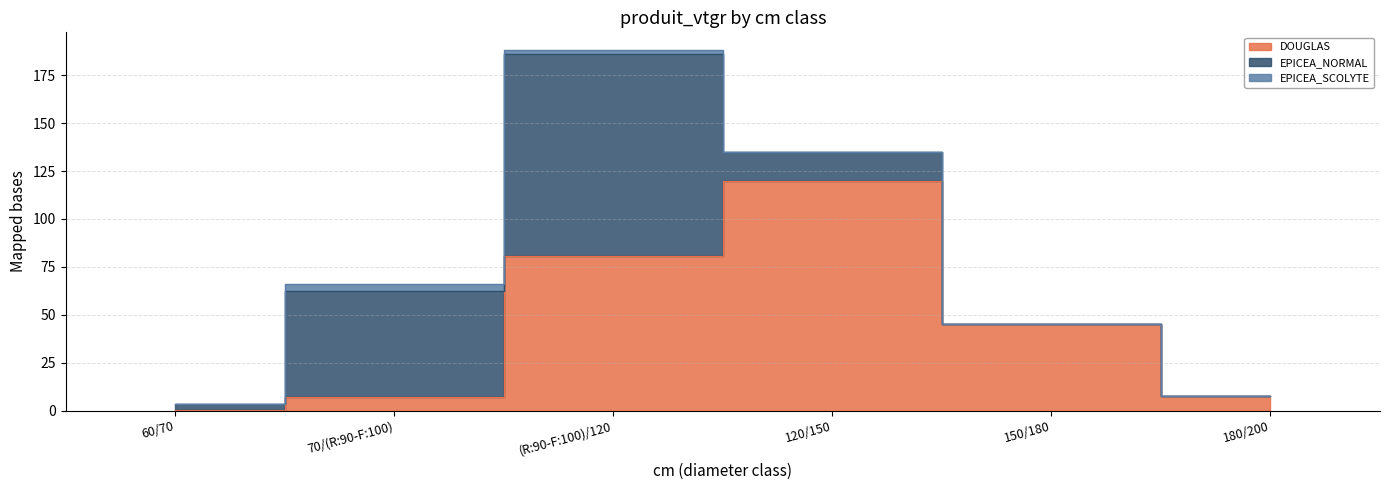

What are all the series names shown in the legend?

DOUGLAS, EPICEA_NORMAL, EPICEA_SCOLYTE